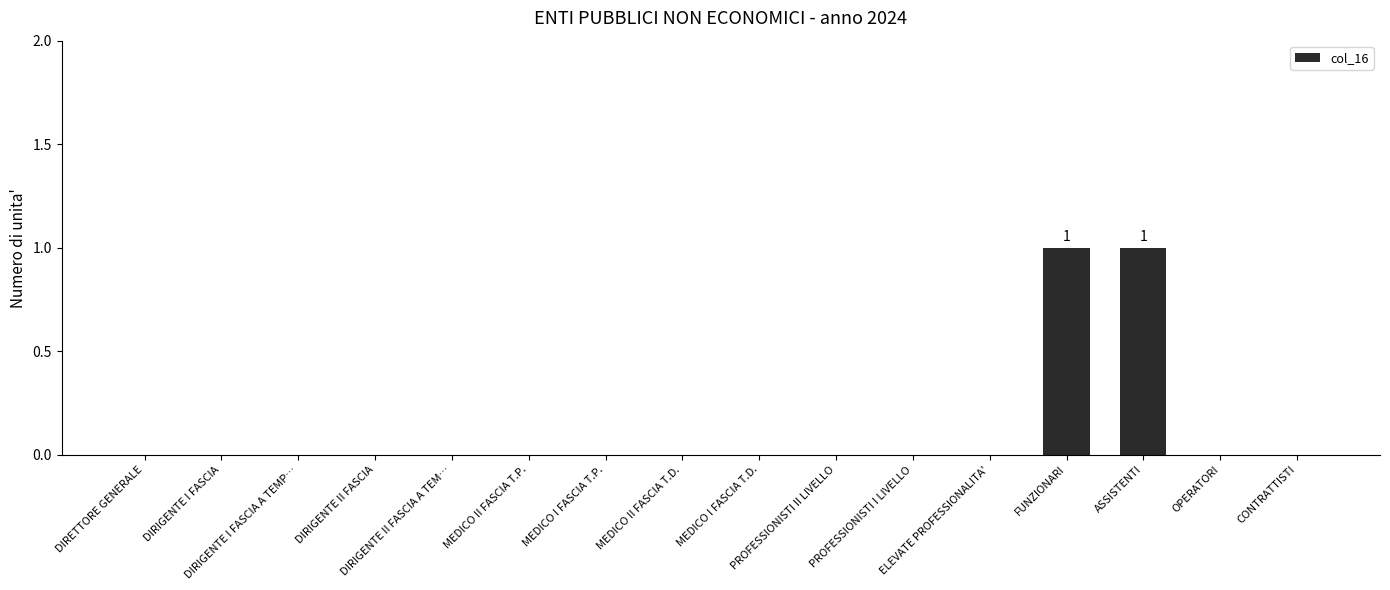

The chart shows a value of 0 at DIRIGENTE II FASCIA A TEM…. True or false?

True